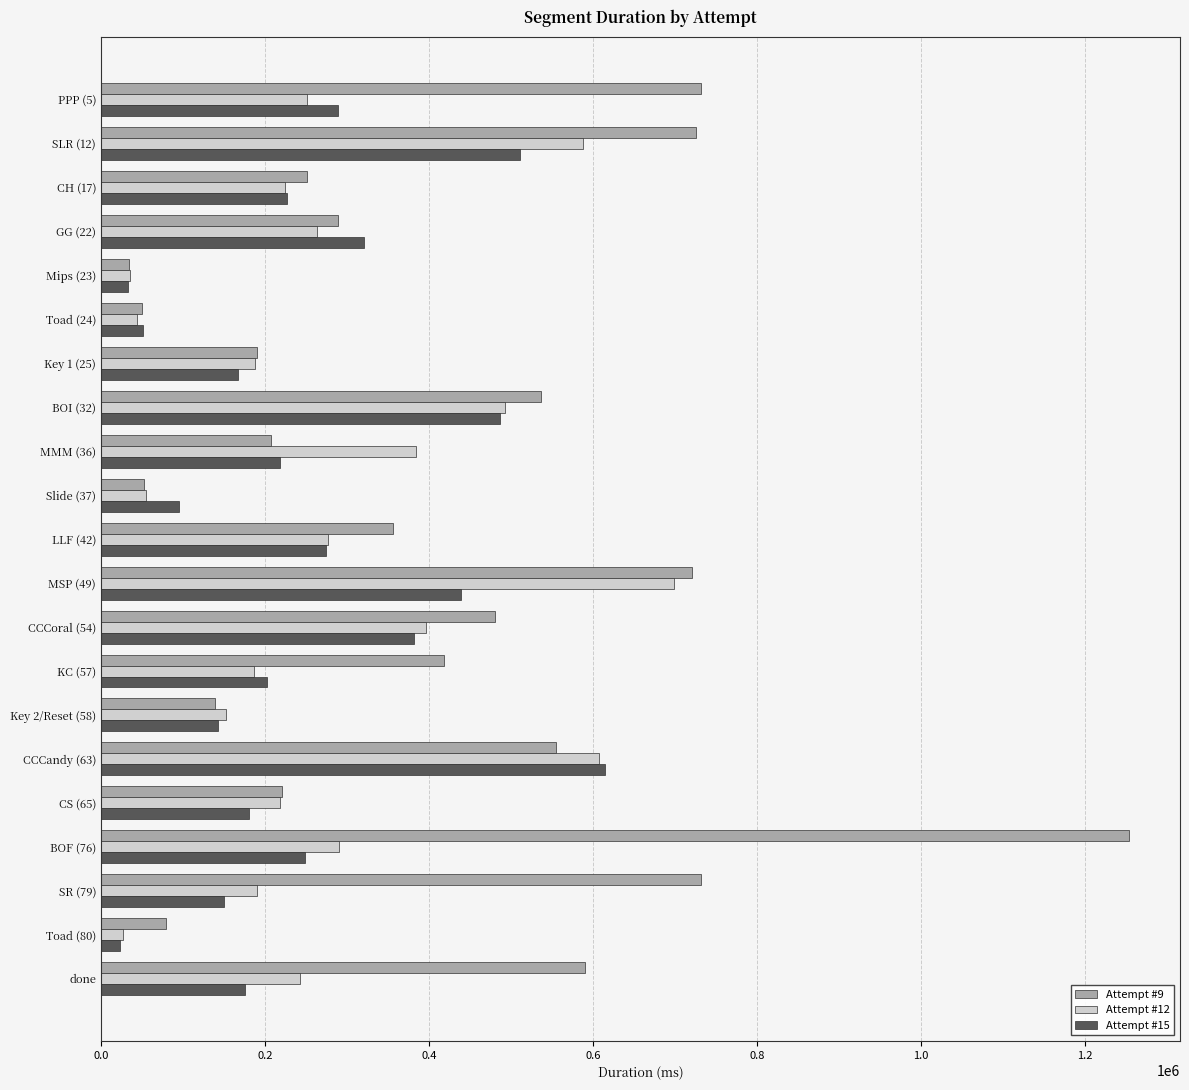

Which series has the largest total across all categories?

Attempt #9